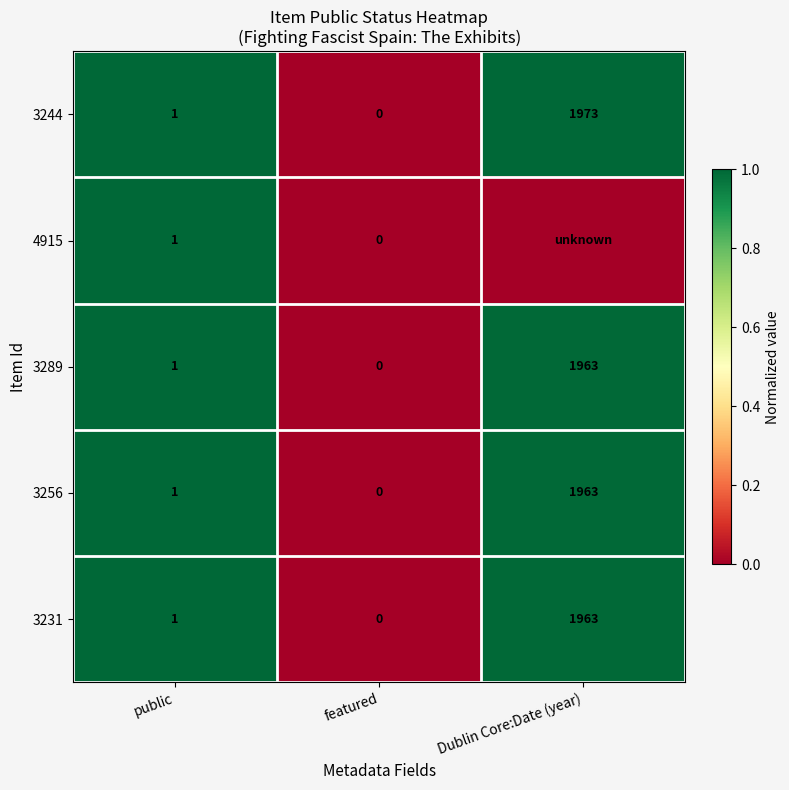

What is the sum of the 3289 values at Dublin Core:Date (year) and featured?

1963